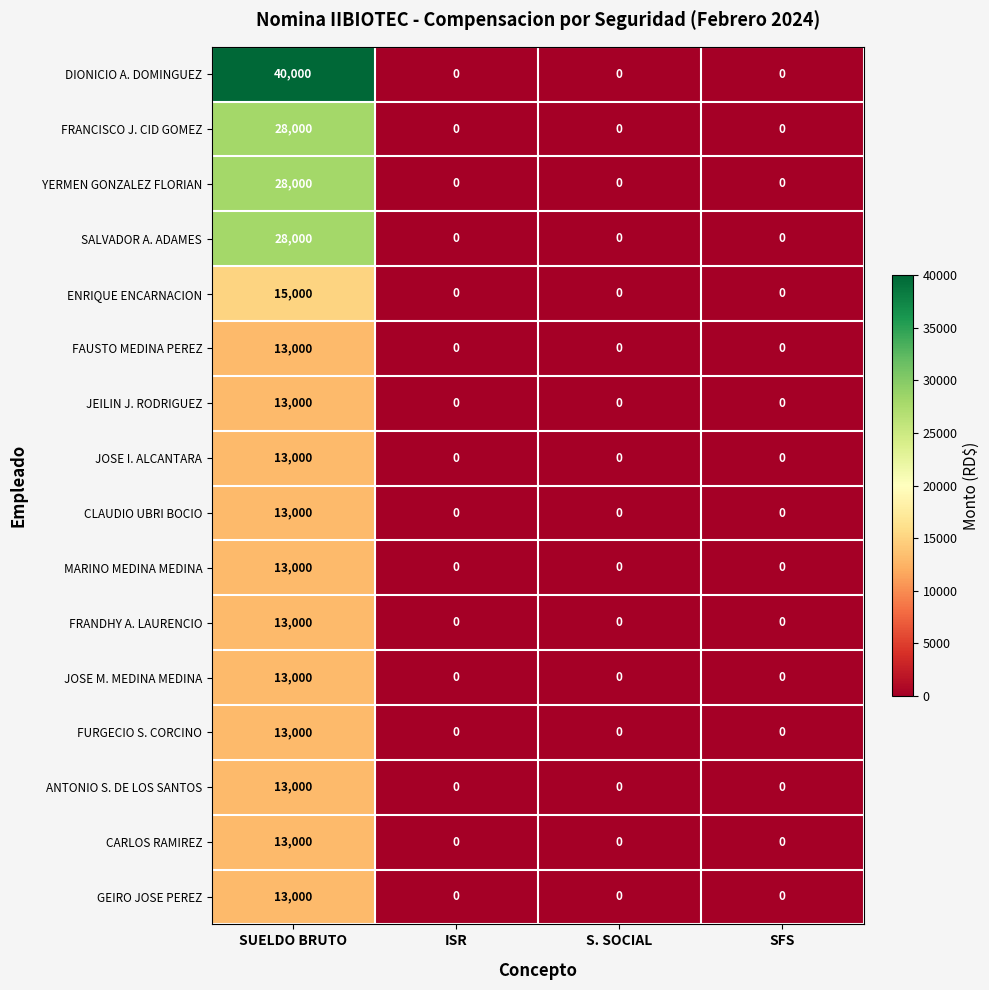

What is the maximum value for ANTONIO S. DE LOS SANTOS?

13000